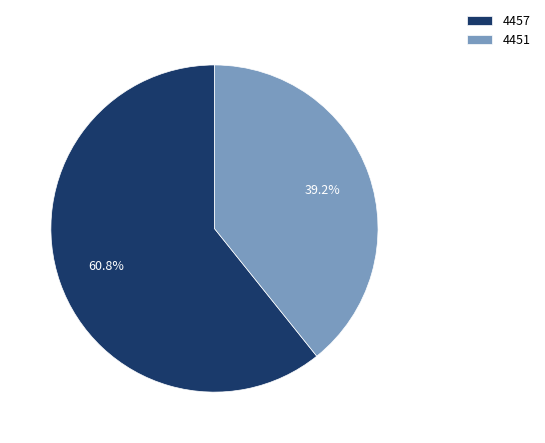

To the nearest percent, what portion does 4457 represent?

61%